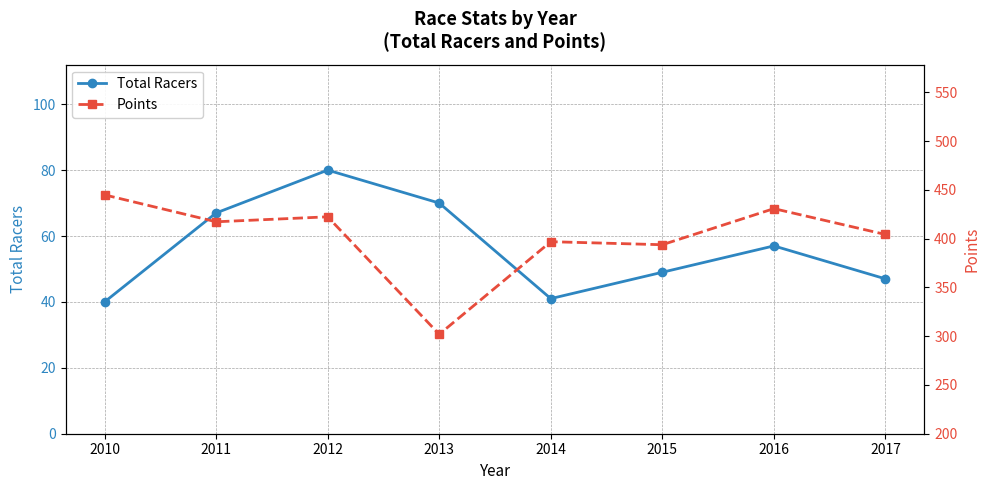

Reading left to right, extract all data points from this chart.

Total Racers: 40.0	67.0	80.0	70.0	41.0	49.0	57.0	47.0
Points: 444.8	417.2	422.3	301.9	396.8	393.7	430.7	404.2